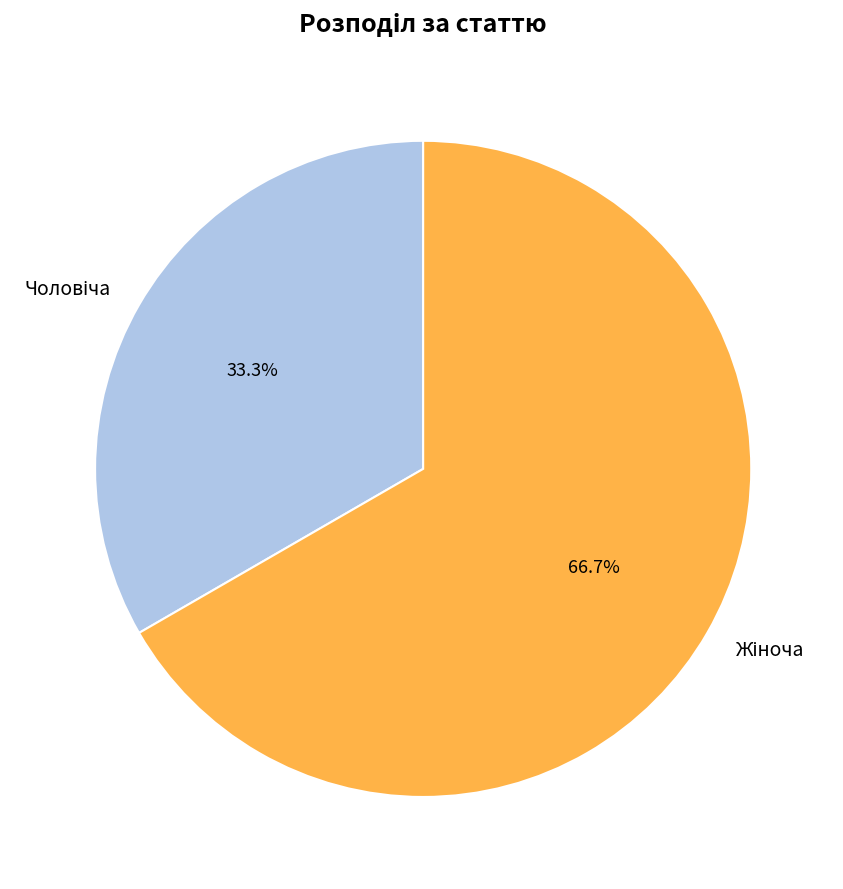

Is there any slice that represents more than half of the pie?

Yes